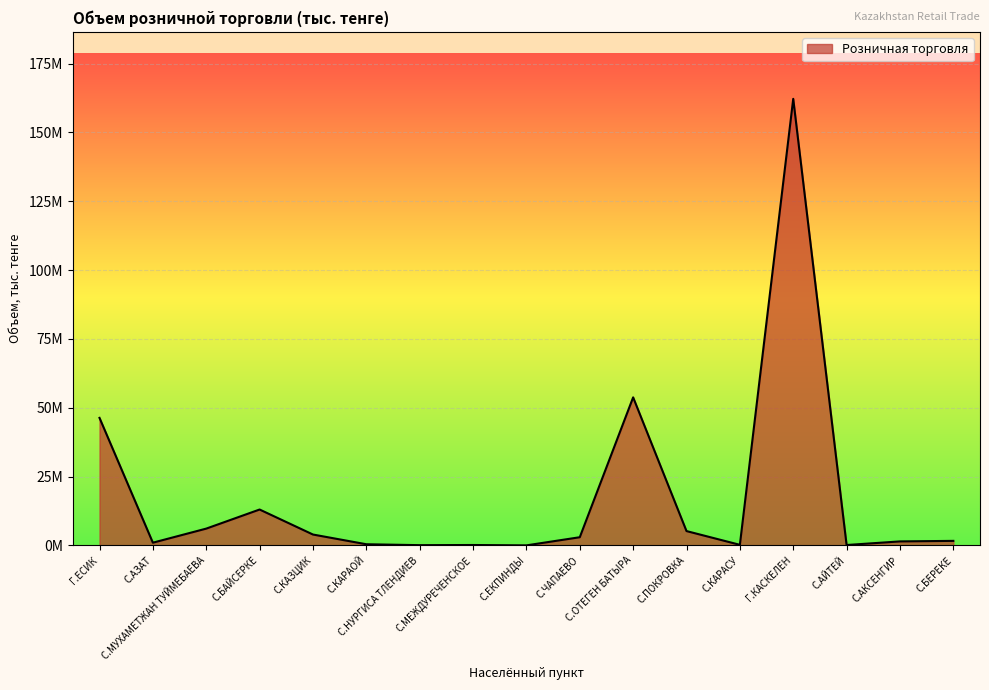

What is the difference between the maximum and minimum values?

162198584